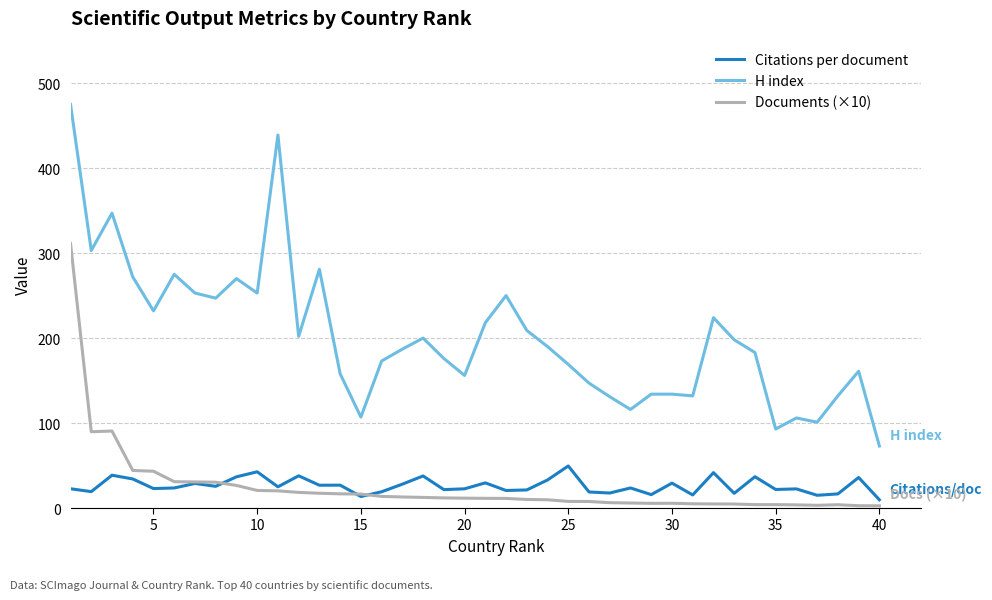

How many times do Documents (×10) and Citations per document cross each other?

3